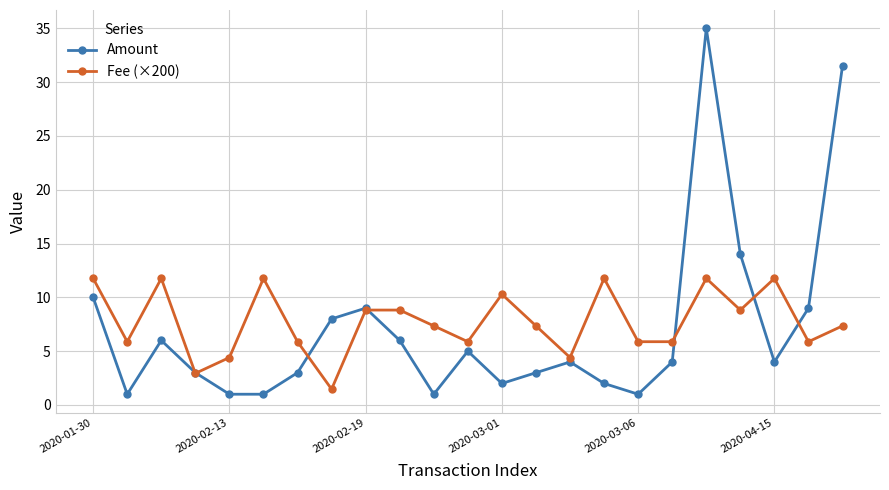

List the series in order of their peak value, highest first.

Amount, Fee (×200)